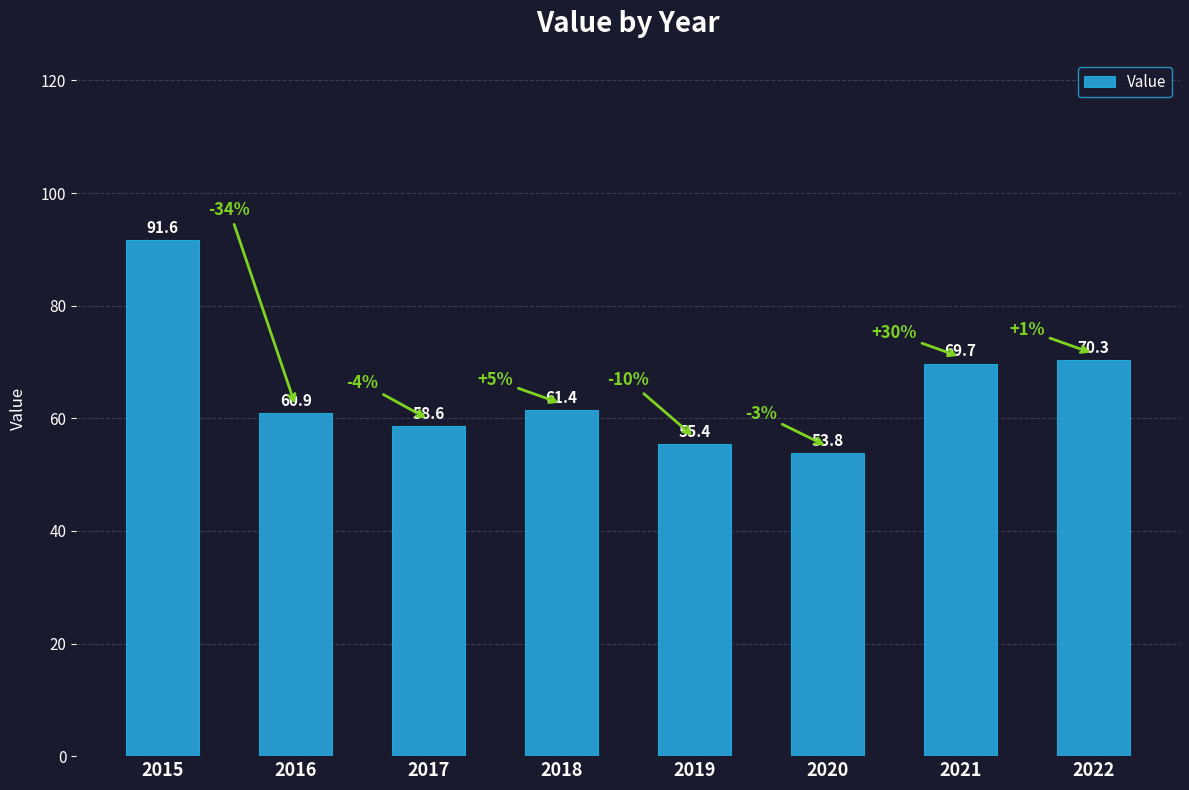

What is the smallest value displayed?

53.8